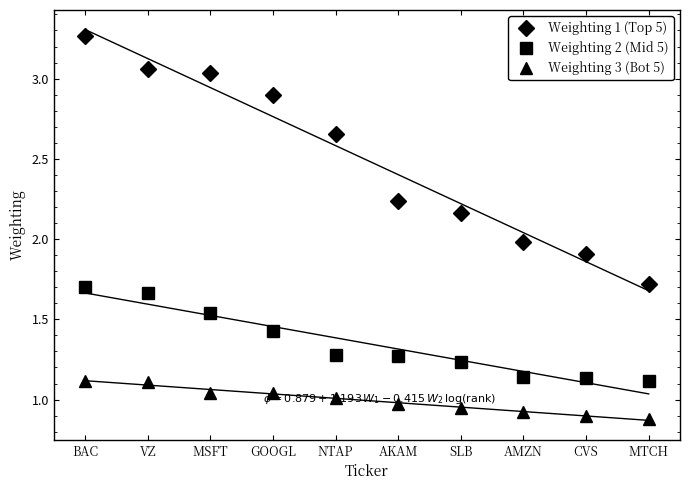

At which category is the sum across all series the highest?

BAC